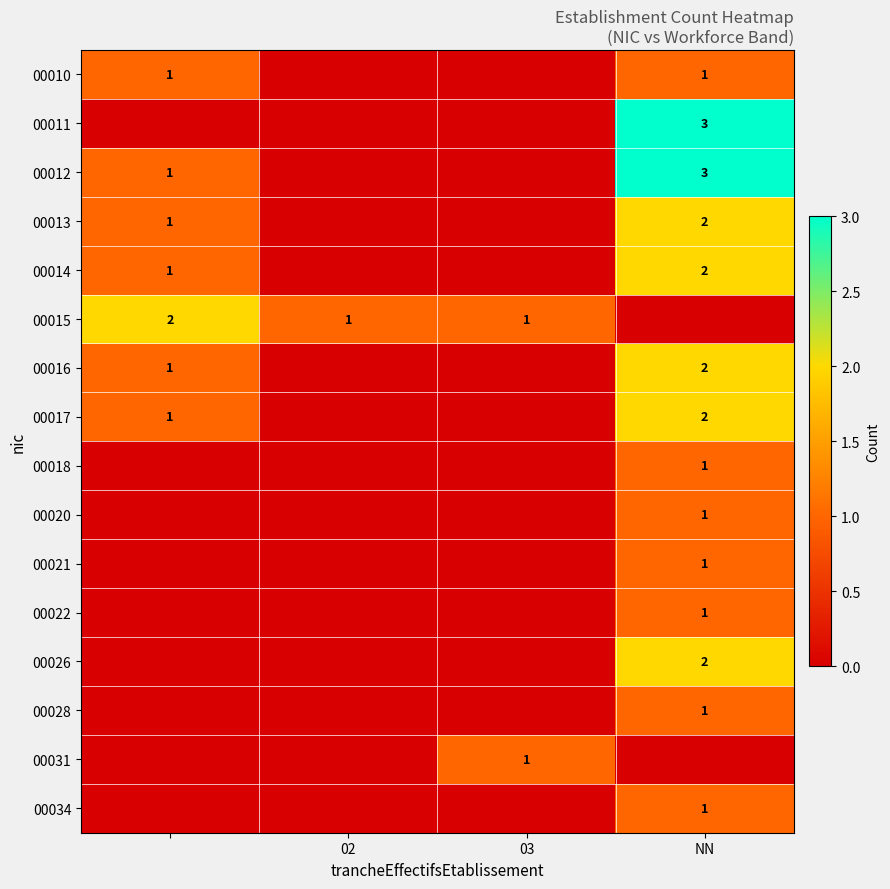

The value of 00010 at NN is 2. True or false?

False